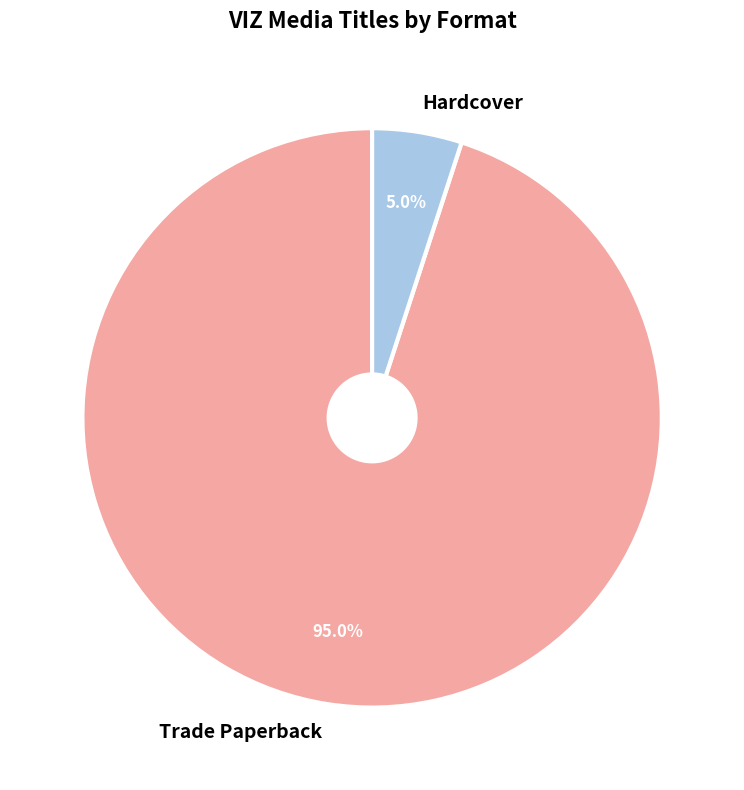

To the nearest percent, what is the average slice percentage?

50%